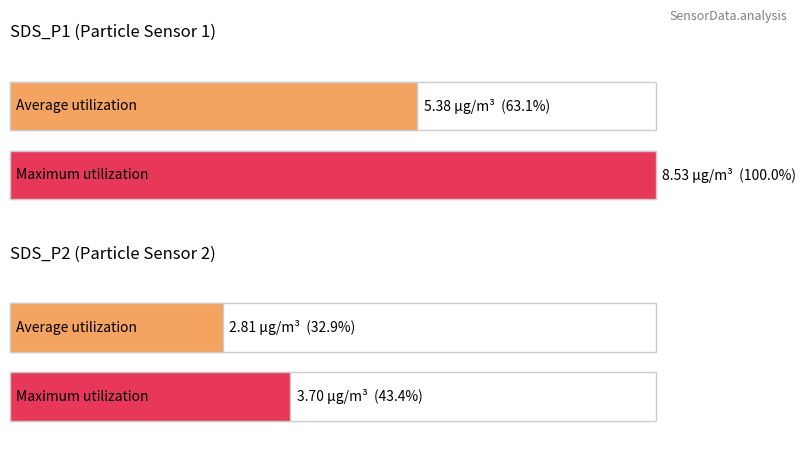

What is the value of the Maximum utilization bar at the 2nd from the left?

3.7